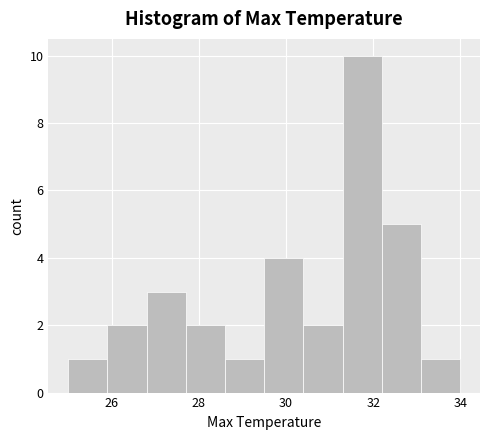

Reading left to right, list every bar in this chart as the range it spans on the x-axis followed by its height. Neither the bar edges nor the heights are printed on the chart, so give them approximately, as read against the axes.

25.0 to 25.9: 1
25.9 to 26.8: 2
26.8 to 27.7: 3
27.7 to 28.6: 2
28.6 to 29.5: 1
29.5 to 30.4: 4
30.4 to 31.3: 2
31.3 to 32.2: 10
32.2 to 33.1: 5
33.1 to 34.0: 1